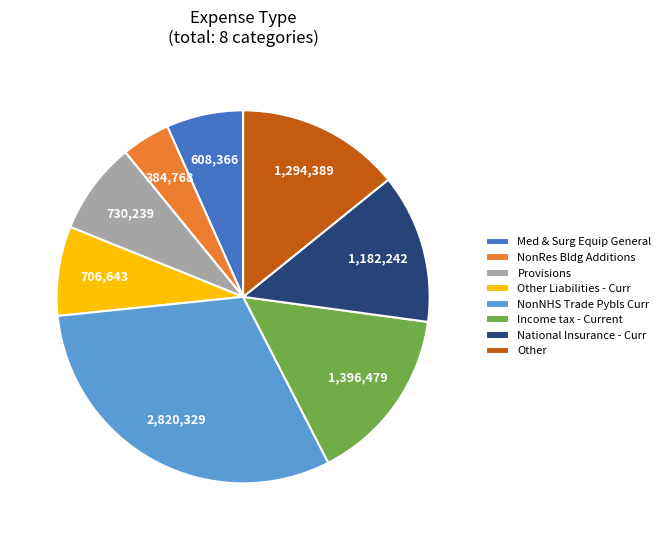

Which slice is the largest?

NonNHS Trade Pybls Curr